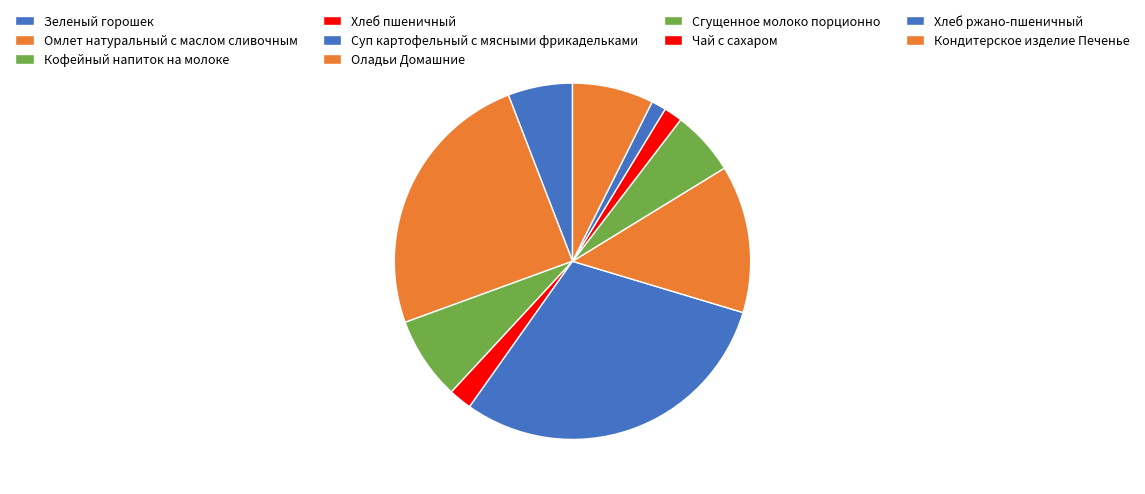

Is there any slice that represents more than half of the pie?

No